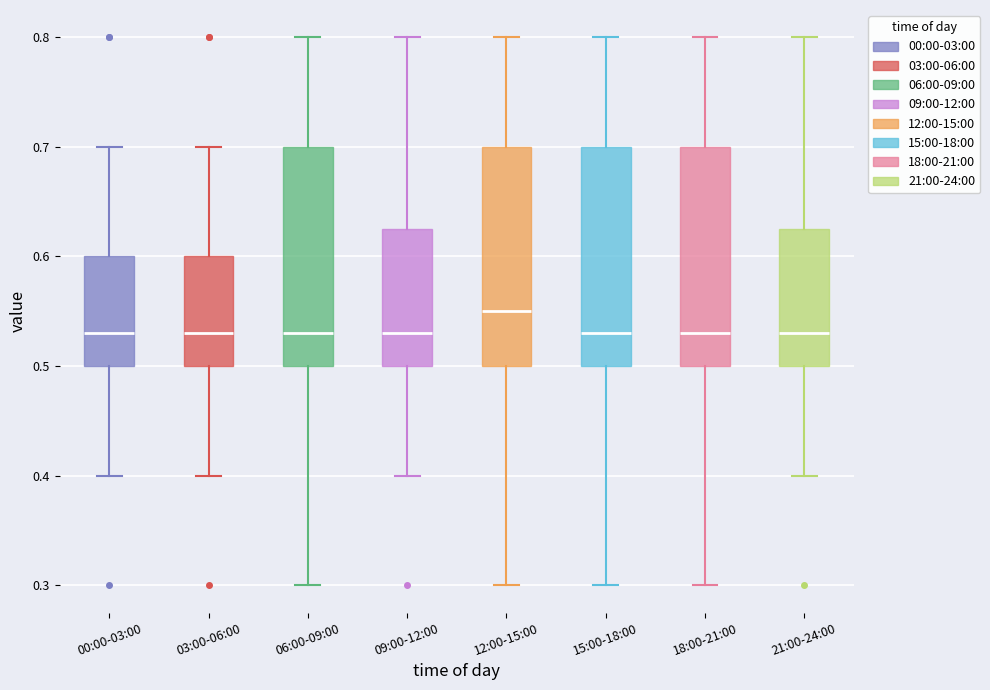

Reading left to right, transcribe this box plot: for each box, give where its median line is, the range the box spans, and where its two whiskers end, as read against the y-axis. The values are not printed on the chart, so give them approximately, as read against the axis.

00:00-03:00: median 0.53, box 0.50 to 0.60, whiskers 0.40 to 0.70
03:00-06:00: median 0.53, box 0.50 to 0.60, whiskers 0.40 to 0.70
06:00-09:00: median 0.53, box 0.50 to 0.70, whiskers 0.30 to 0.80
09:00-12:00: median 0.53, box 0.50 to 0.63, whiskers 0.40 to 0.80
12:00-15:00: median 0.55, box 0.50 to 0.70, whiskers 0.30 to 0.80
15:00-18:00: median 0.53, box 0.50 to 0.70, whiskers 0.30 to 0.80
18:00-21:00: median 0.53, box 0.50 to 0.70, whiskers 0.30 to 0.80
21:00-24:00: median 0.53, box 0.50 to 0.63, whiskers 0.40 to 0.80